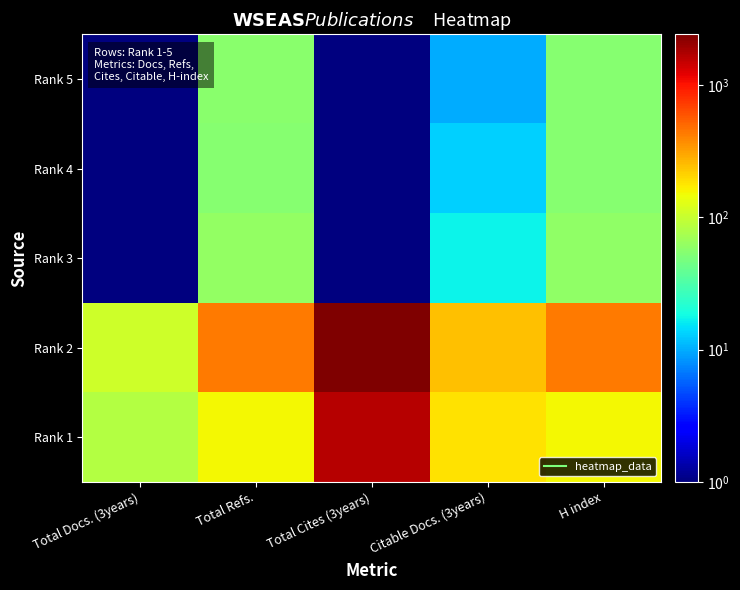

Reading left to right, transcribe all the data shown in this chart.

Rank 5: Total Docs. (3years)=0.5	Total Refs.=57.0	Total Cites (3years)=0.5	Citable Docs. (3years)=10.0	H index=55.0
Rank 4: Total Docs. (3years)=0.5	Total Refs.=55.0	Total Cites (3years)=0.5	Citable Docs. (3years)=13.0	H index=54.0
Rank 3: Total Docs. (3years)=0.5	Total Refs.=61.0	Total Cites (3years)=0.5	Citable Docs. (3years)=17.0	H index=59.0
Rank 2: Total Docs. (3years)=108.0	Total Refs.=438.0	Total Cites (3years)=2412.0	Citable Docs. (3years)=245.0	H index=438.0
Rank 1: Total Docs. (3years)=84.0	Total Refs.=155.0	Total Cites (3years)=1641.0	Citable Docs. (3years)=187.0	H index=155.0